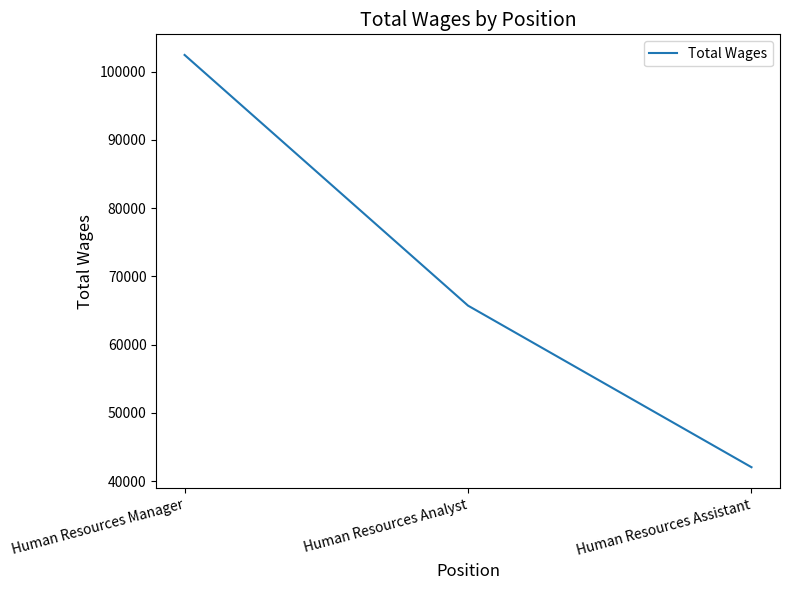

At which category does the chart reach its peak across all series?

Human Resources Manager